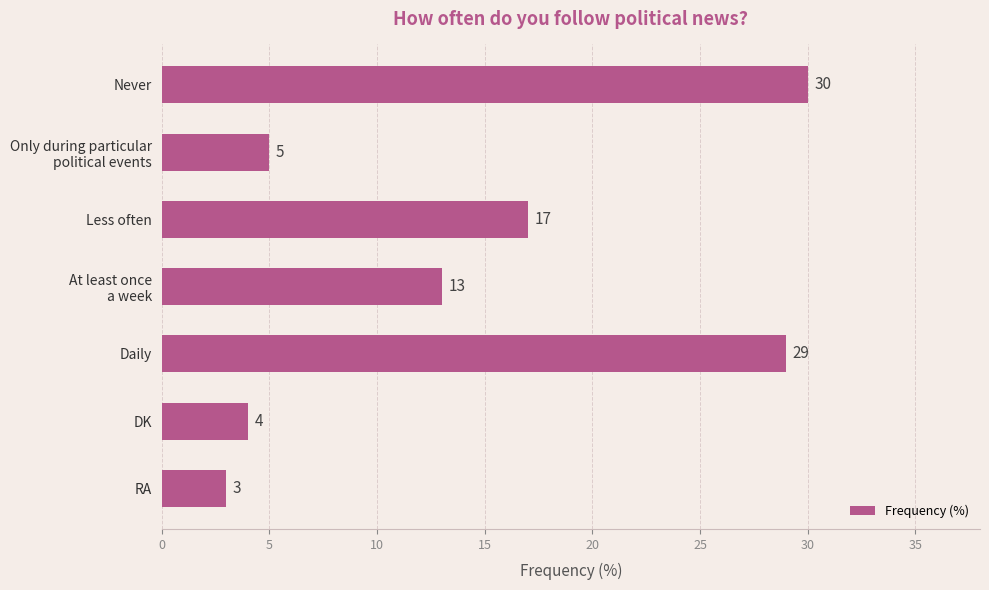

Reading bottom to top, what are all the values shown in this chart?

3	4	29	13	17	5	30